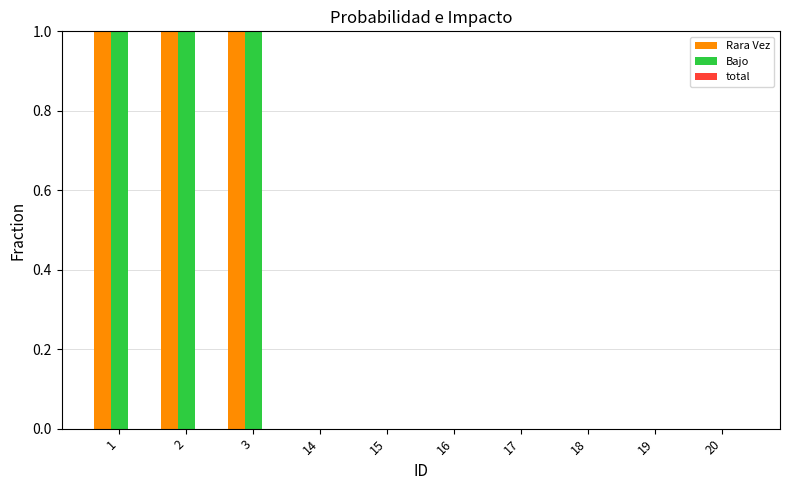

What is the sum of all Bajo values?

3